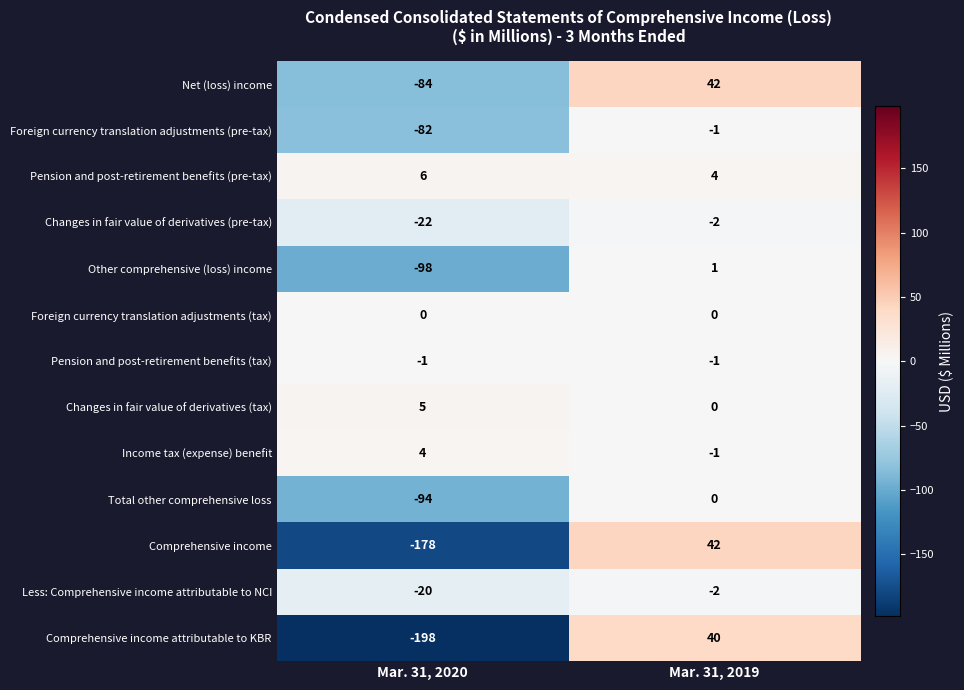

Which series has the largest total across all categories?

Pension and post-retirement benefits (pre-tax)